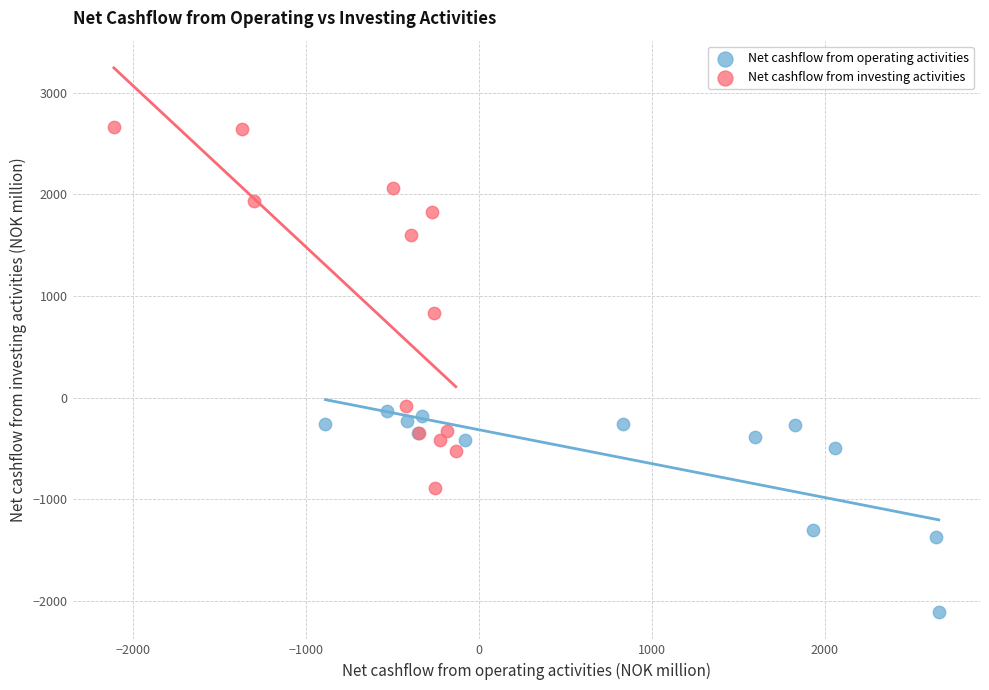

Which series has the widest spread of Y values?

Net cashflow from investing activities